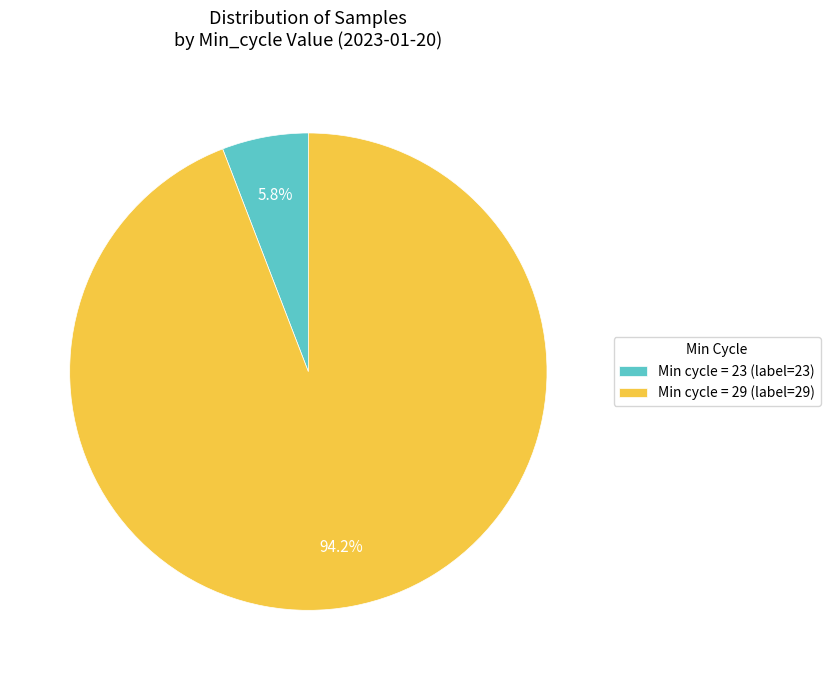

What is the smallest slice in the pie chart?

Min cycle = 23 (label=23)